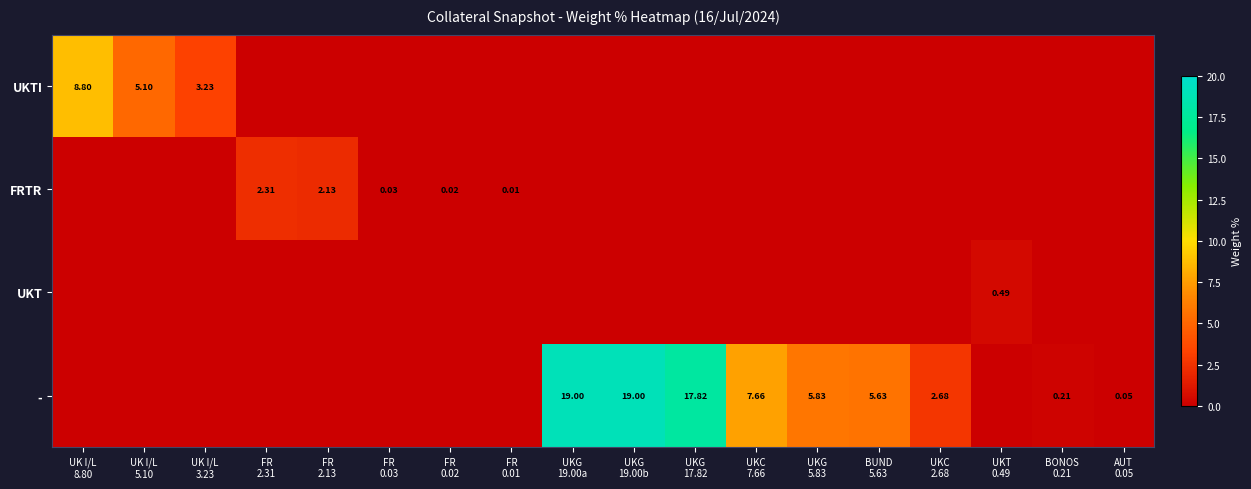

Which label corresponds to the largest value in the chart?

UKG
19.00a